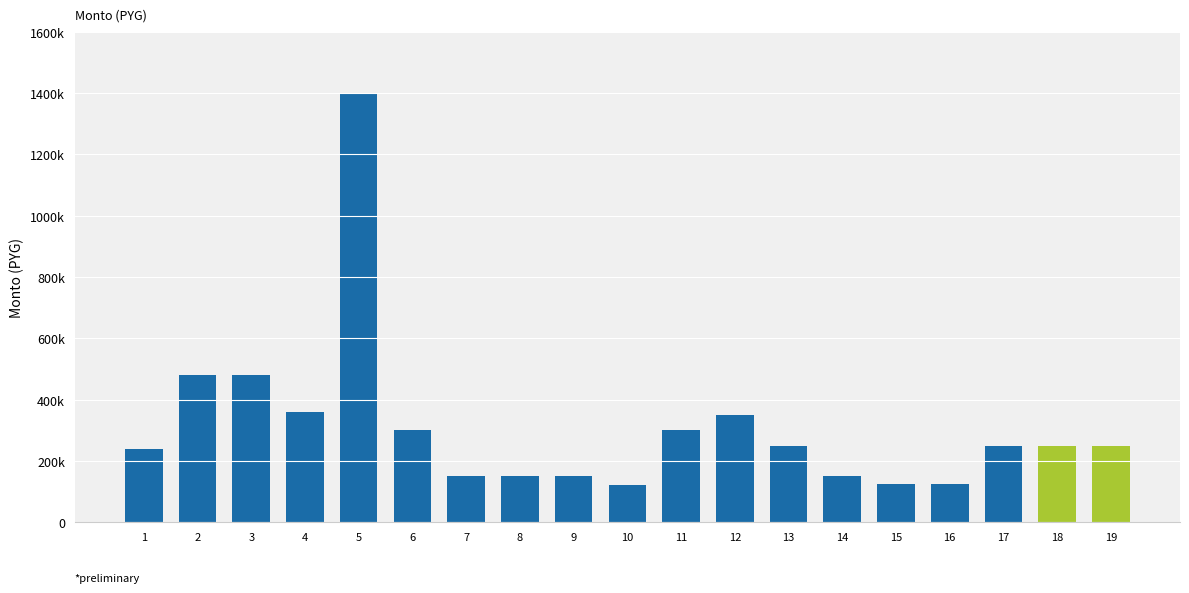

Are the bars horizontal?

No